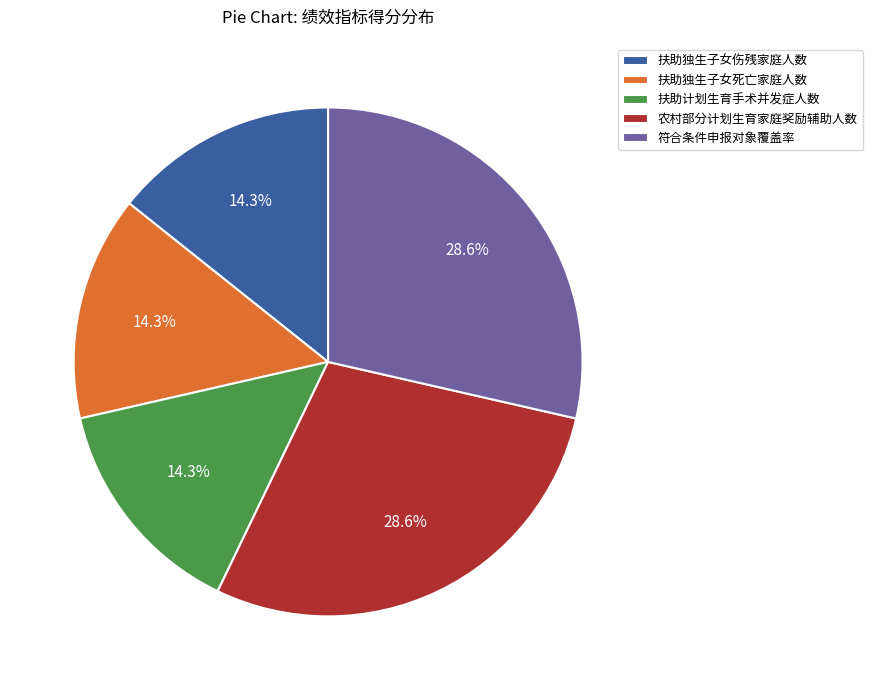

What is the ratio of the value at 符合条件申报对象覆盖率 to the value at 扶助独生子女死亡家庭人数?

2.0